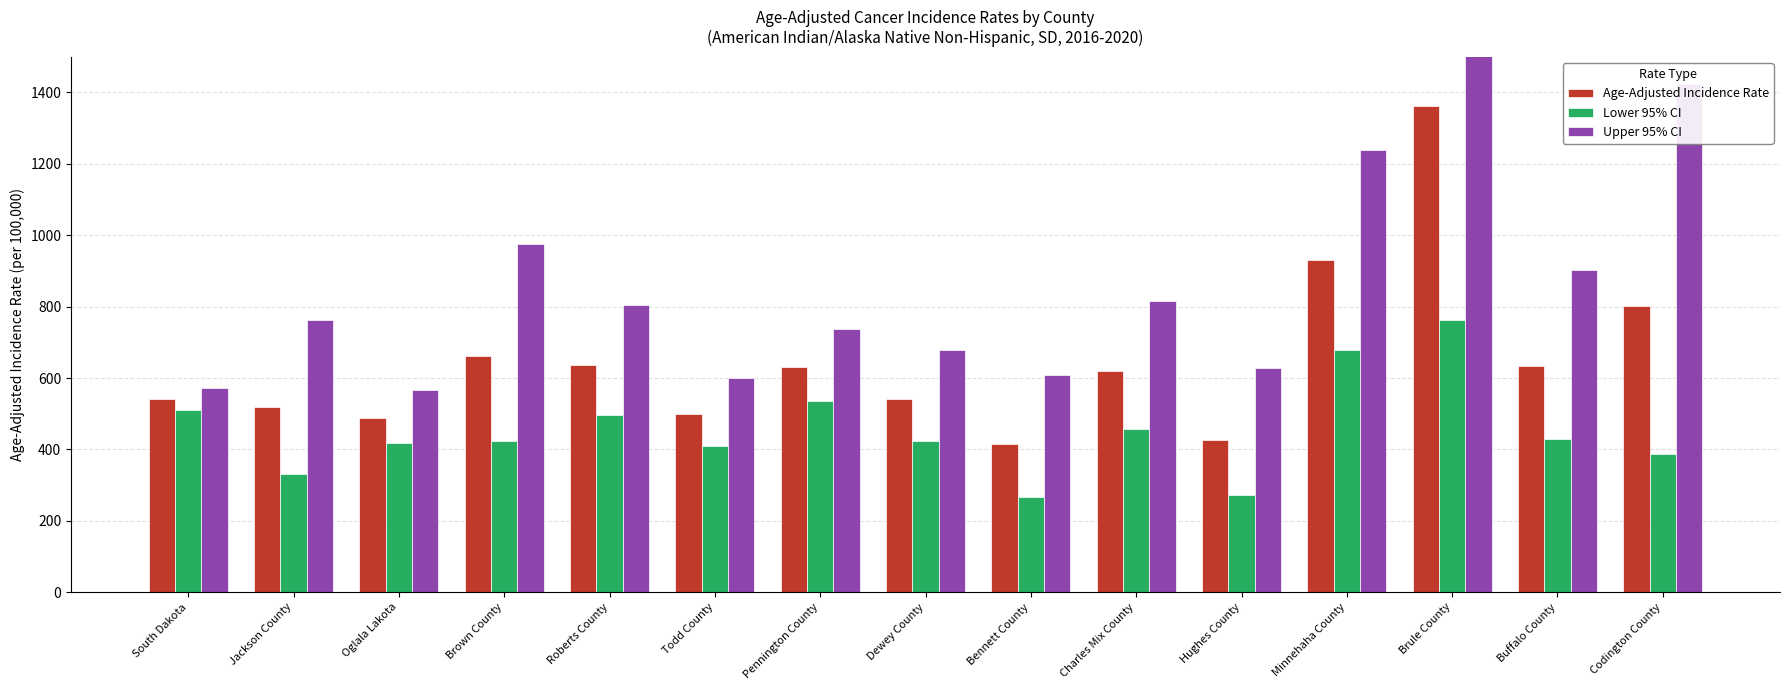

Is it true that Lower 95% CI equals 603.3 at Buffalo County?

False